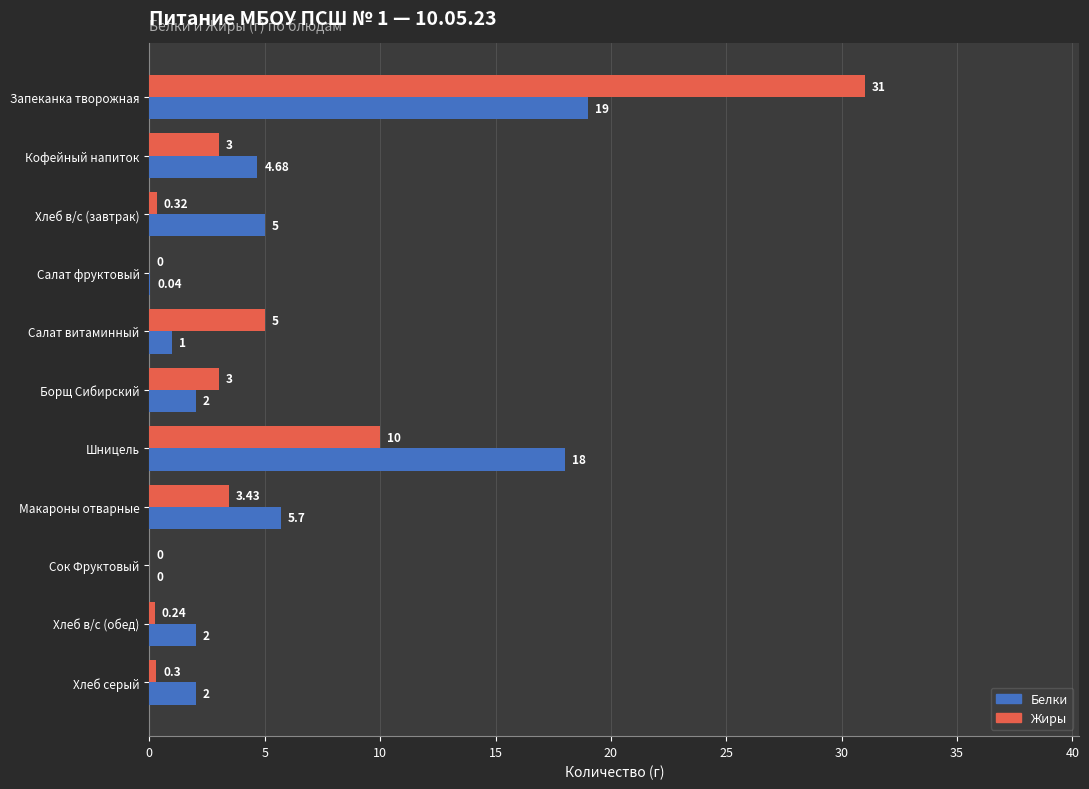

Which series has the largest total across all categories?

Белки